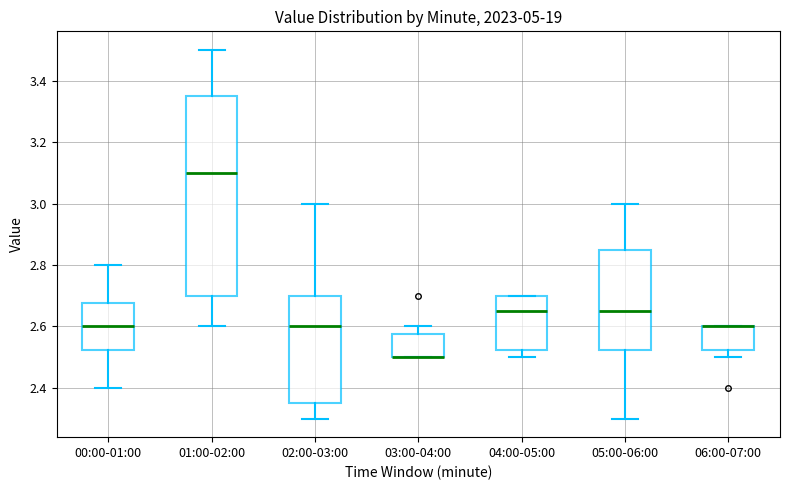

Where does the lower whisker of the box for 02:00-03:00 end on the y-axis? The values are not printed on the chart, so give them approximately, as read against the axis.

2.30